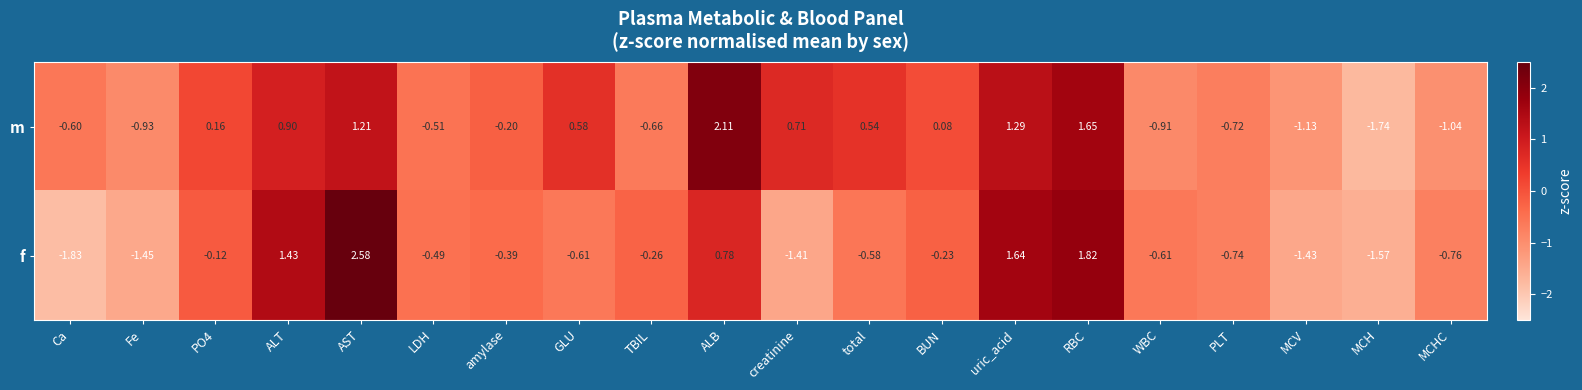

Is the value of f at MCHC greater than the value of m at creatinine?

No